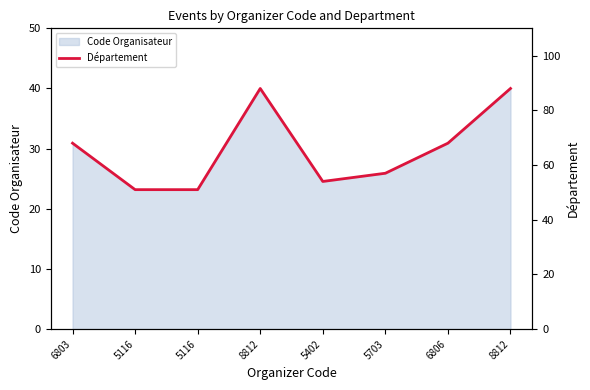

Which has a higher value, 5703 or 5116?

5703